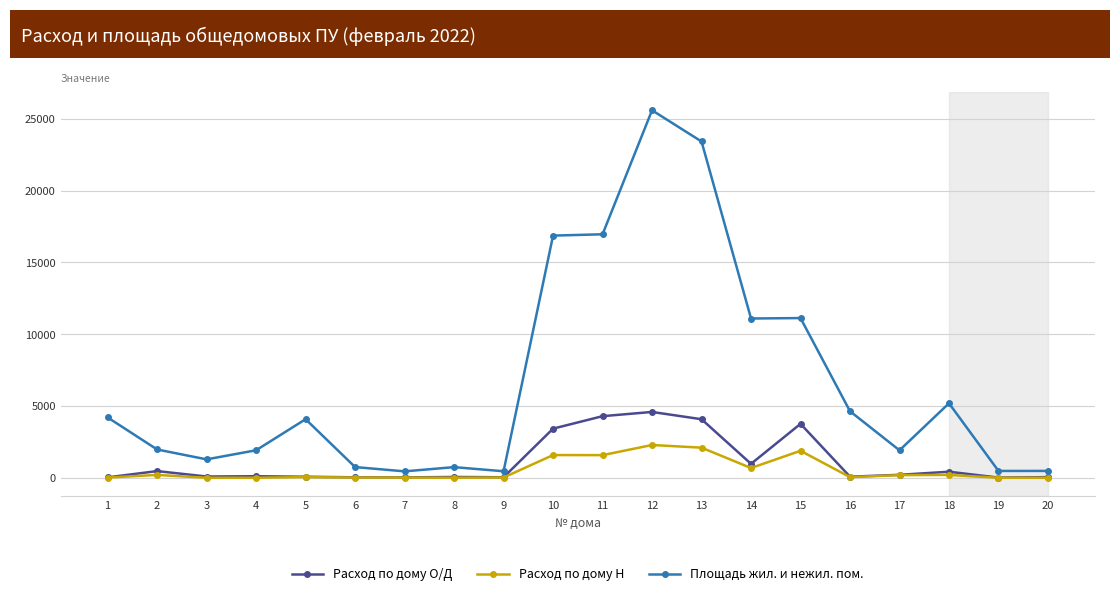

Which series has the widest spread of values?

Площадь жил. и нежил. пом.